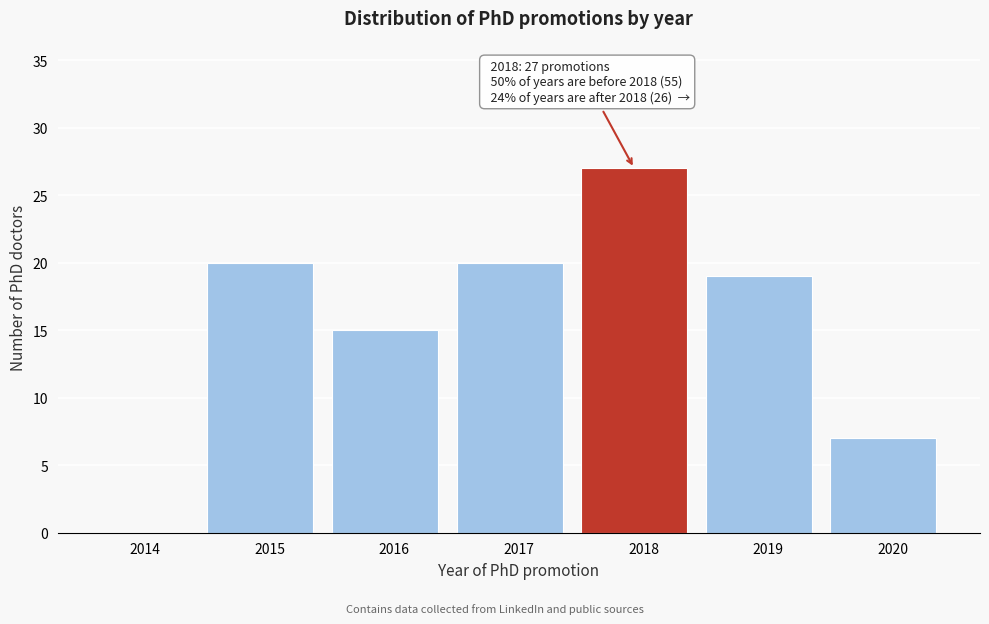

Reading right to left, transcribe all the data shown in this chart.

2020=7	2019=19	2018=27	2017=20	2016=15	2015=20	2014=0